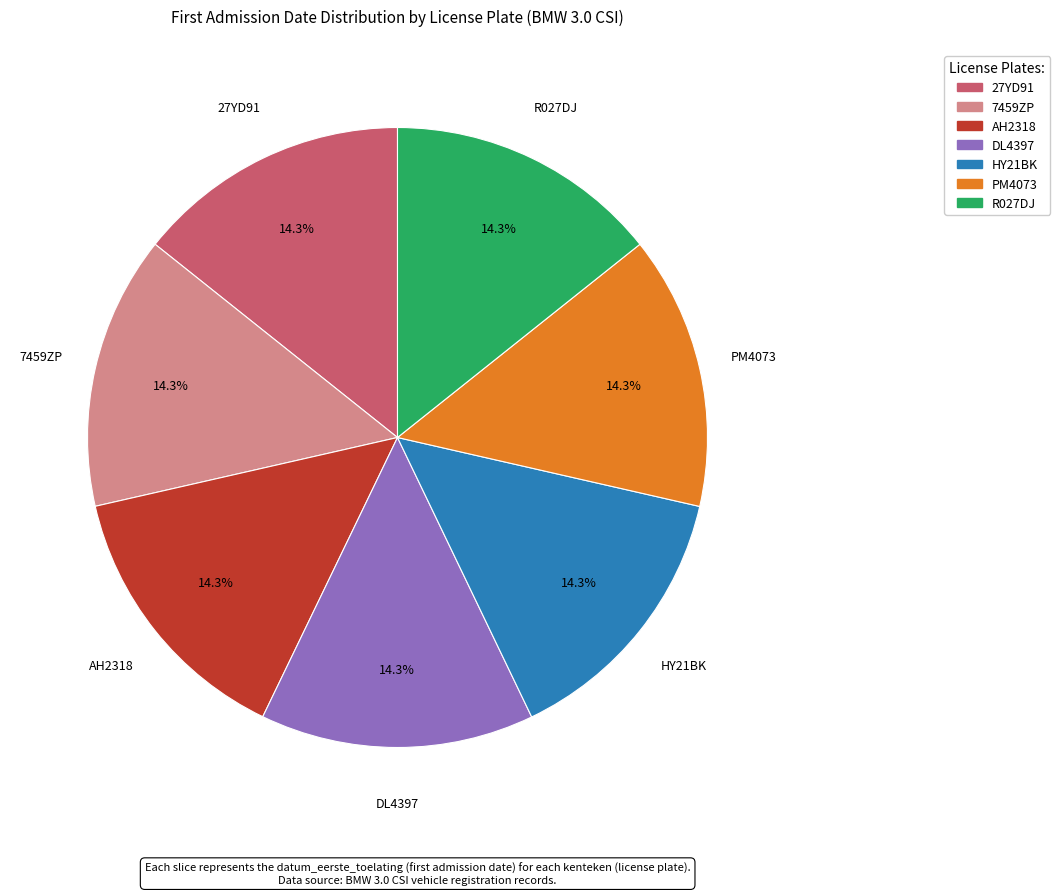

Count the number of slices in the pie.

7